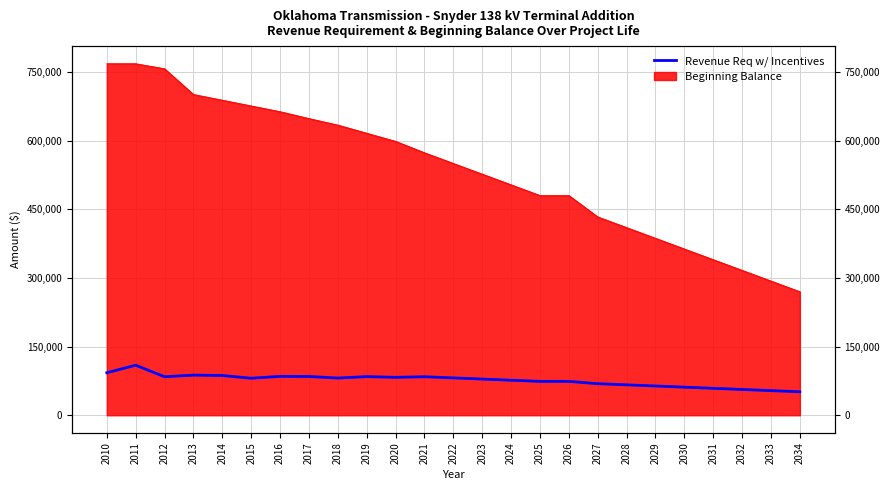

What is the sum of all values?

1910112.1